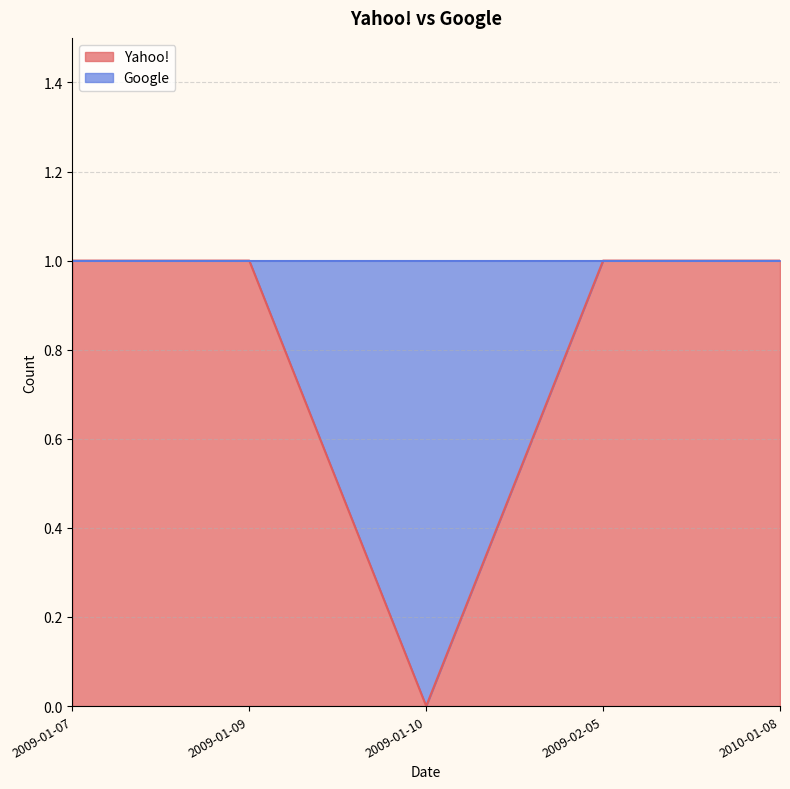

What is the label of the 3rd point from the left?

2009-01-10